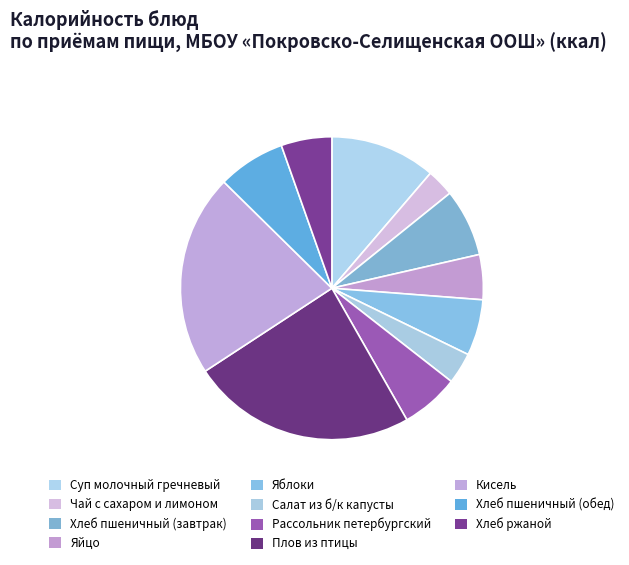

Which has a higher value, Плов из птицы or Яблоки?

Плов из птицы